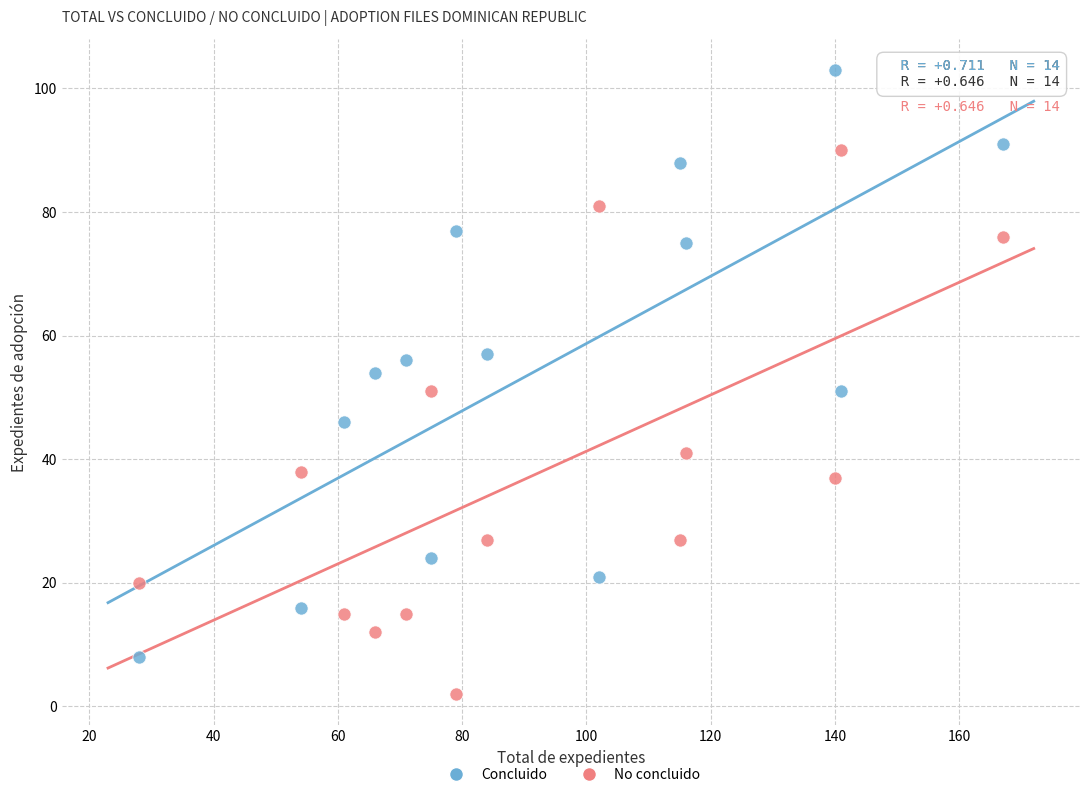

Across all data points, what is the range of Y values (max minus min)?

101